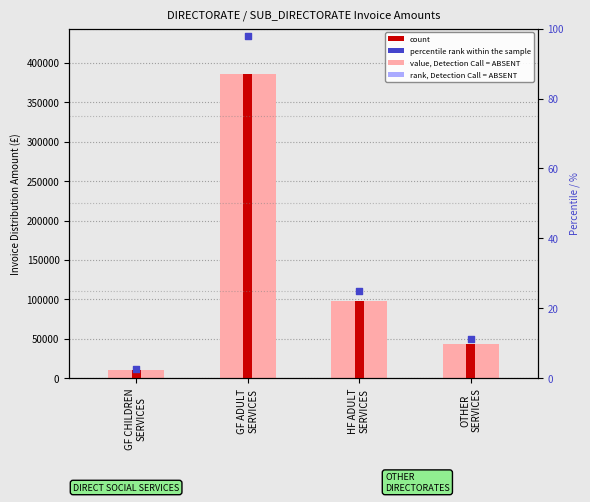

At which category is the sum across all series the highest?

GF ADULT
SERVICES